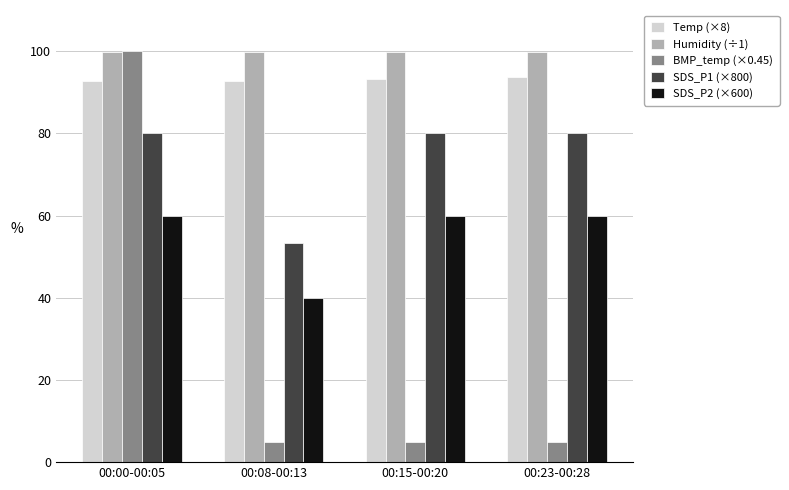

Is the value of Temp (×8) at 00:23-00:28 greater than the value of SDS_P2 (×600) at 00:08-00:13?

Yes